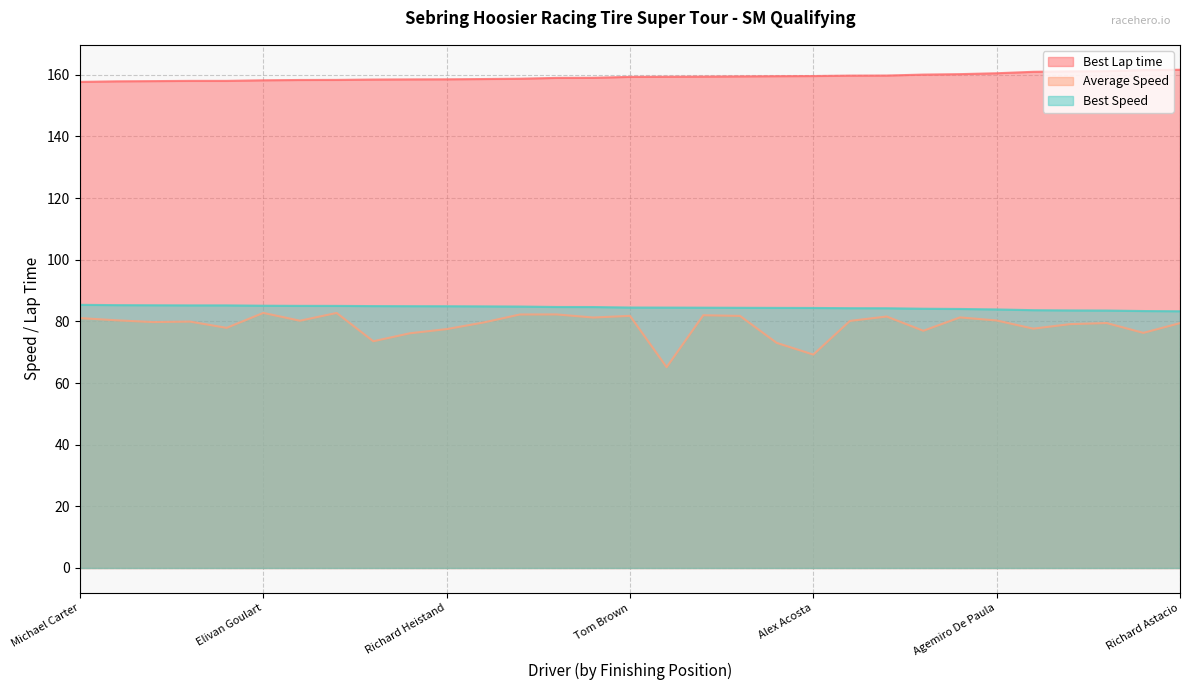

Reading right to left, extract all data points from this chart.

Best Lap time: Richard Astacio=161.6	Robert Nettles=161.5	John Somner=161.2	Rob Bailey=161.1	Nils Musaeus=161.0	Agemiro De Paula=160.5	Lance Bergstein=160.2	Jamey Randall=160.1	Anthony Geraci=159.8	Justin Elder=159.7	Alex Acosta=159.6	Lee Thomas=159.6	Spencer Patterson=159.5	John Wilding=159.4	Dillon MacHavern=159.4	Tom Brown=159.3	Marc Cefalo=159.0	Nick Leverone=159.0	John Davison=158.7	Jason Connole=158.6	Richard Heistand=158.5	Christopher Haldeman=158.5	Selin Rollan=158.5	Paul Holton=158.3	Todd Buras=158.3	Elivan Goulart=158.2	Blake Clements=158.0	Craig Berry=158.0	Preston Pardus=158.0	Jim Drago=157.9	Michael Carter=157.7
Average Speed: Richard Astacio=79.4	Robert Nettles=76.3	John Somner=79.5	Rob Bailey=79.1	Nils Musaeus=77.7	Agemiro De Paula=80.3	Lance Bergstein=81.3	Jamey Randall=77.0	Anthony Geraci=81.6	Justin Elder=80.2	Alex Acosta=69.2	Lee Thomas=73.0	Spencer Patterson=81.8	John Wilding=82.0	Dillon MacHavern=65.2	Tom Brown=81.8	Marc Cefalo=81.3	Nick Leverone=82.3	John Davison=82.2	Jason Connole=79.6	Richard Heistand=77.5	Christopher Haldeman=76.1	Selin Rollan=73.6	Paul Holton=82.7	Todd Buras=80.2	Elivan Goulart=82.8	Blake Clements=77.9	Craig Berry=79.9	Preston Pardus=79.8	Jim Drago=80.4	Michael Carter=81.1
Best Speed: Richard Astacio=83.3	Robert Nettles=83.4	John Somner=83.5	Rob Bailey=83.6	Nils Musaeus=83.6	Agemiro De Paula=83.9	Lance Bergstein=84.0	Jamey Randall=84.1	Anthony Geraci=84.3	Justin Elder=84.3	Alex Acosta=84.4	Lee Thomas=84.4	Spencer Patterson=84.4	John Wilding=84.5	Dillon MacHavern=84.5	Tom Brown=84.5	Marc Cefalo=84.7	Nick Leverone=84.7	John Davison=84.8	Jason Connole=84.9	Richard Heistand=84.9	Christopher Haldeman=84.9	Selin Rollan=85.0	Paul Holton=85.0	Todd Buras=85.0	Elivan Goulart=85.1	Blake Clements=85.2	Craig Berry=85.2	Preston Pardus=85.2	Jim Drago=85.3	Michael Carter=85.4